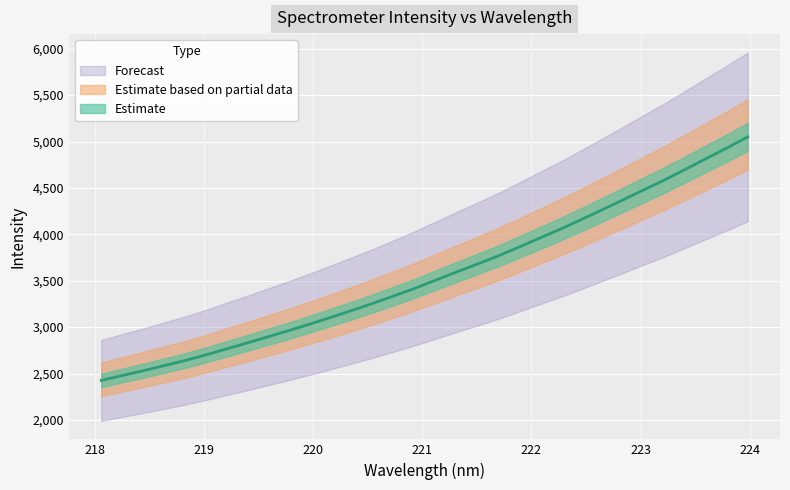

What is the average value?

3559.0